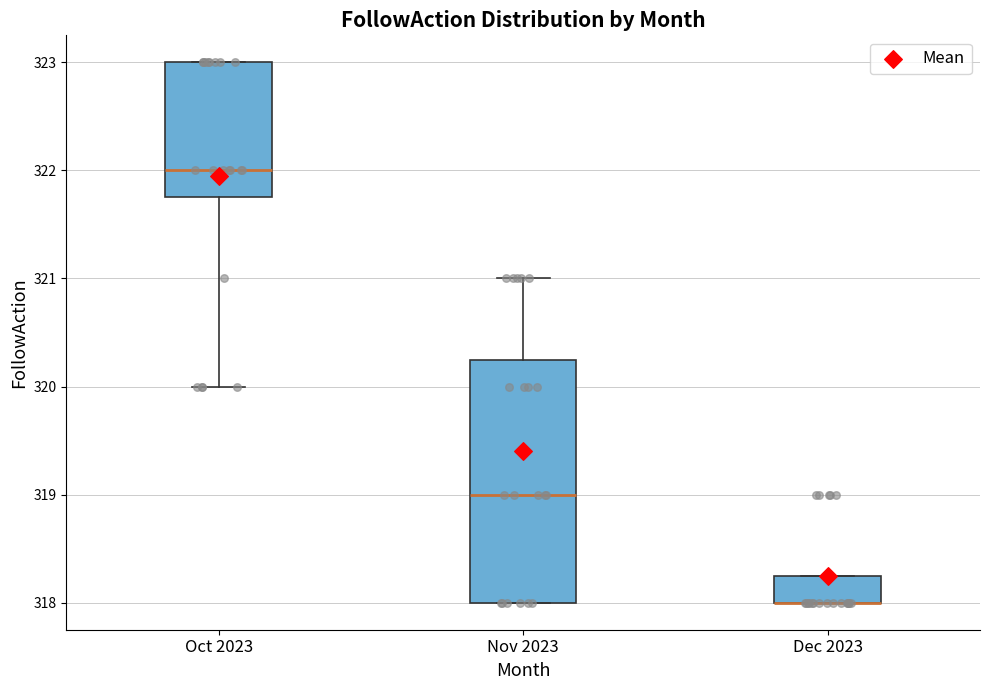

Reading left to right, transcribe this box plot: for each box, give where its median line is, the range the box spans, and where its two whiskers end, as read against the y-axis. The values are not printed on the chart, so give them approximately, as read against the axis.

Oct 2023: median 322.0, box 321.8 to 323.0, whiskers 320.0 to 323.0
Nov 2023: median 319.0, box 318.0 to 320.3, whiskers 318.0 to 321.0
Dec 2023: median 318.0 (drawn on the box's lower edge), box 318.0 to 318.3, whiskers 318.0 to 318.3